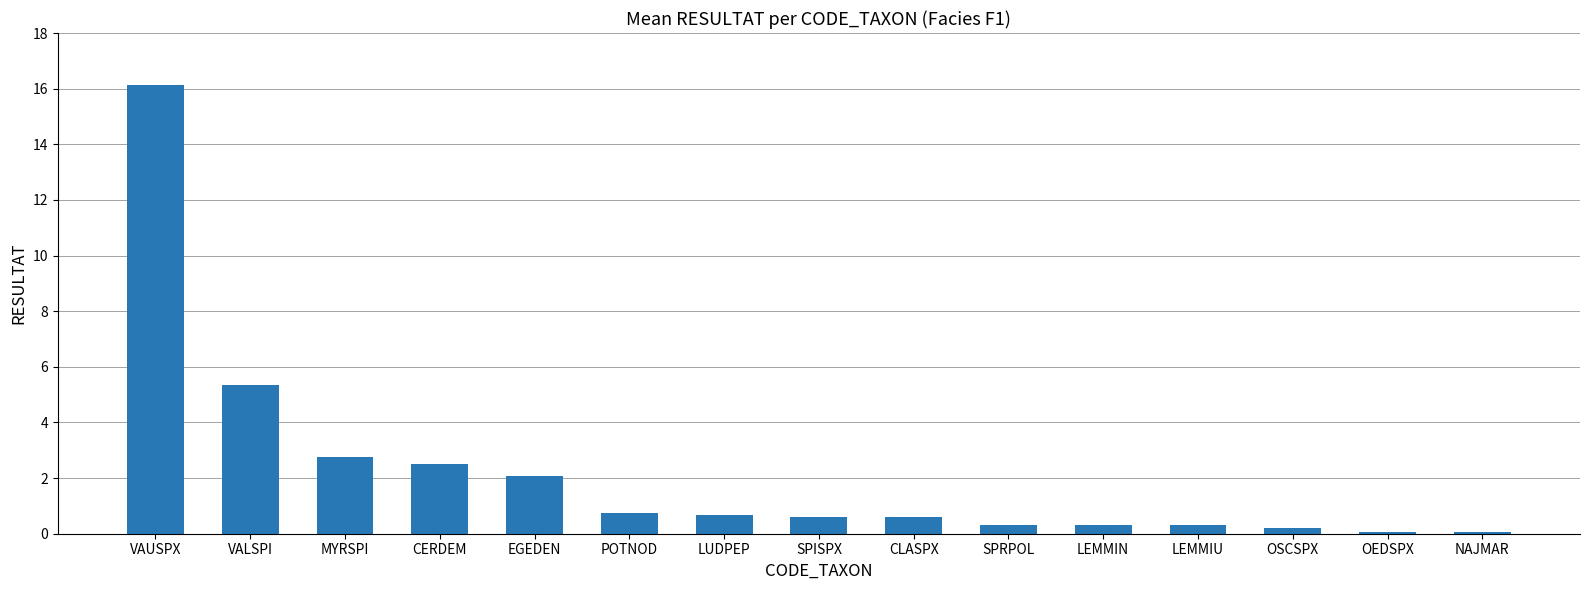

The chart shows a value of 2.1 at EGEDEN. True or false?

True